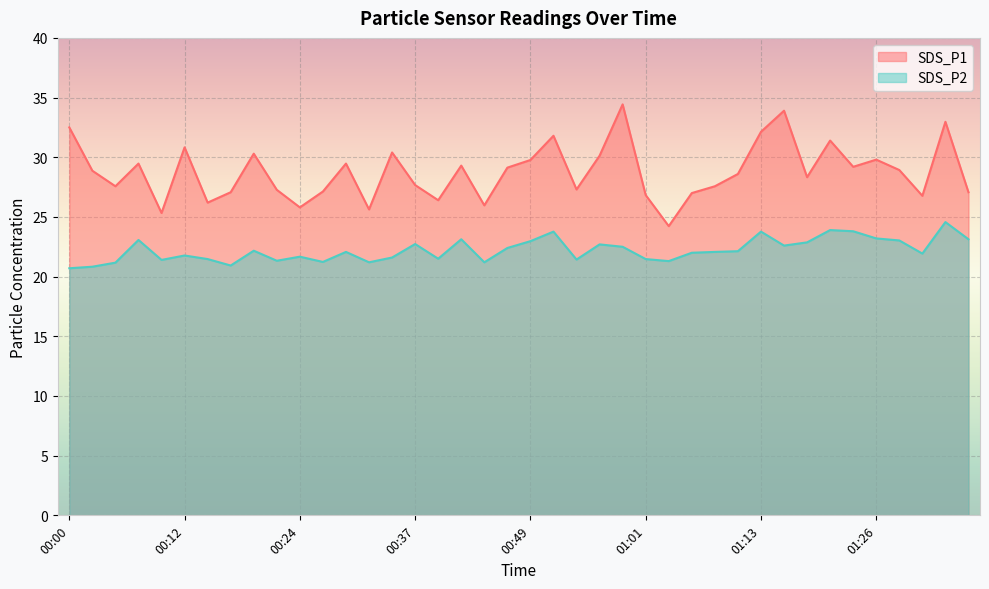

At which category does SDS_P1 reach its first local peak?

00:07